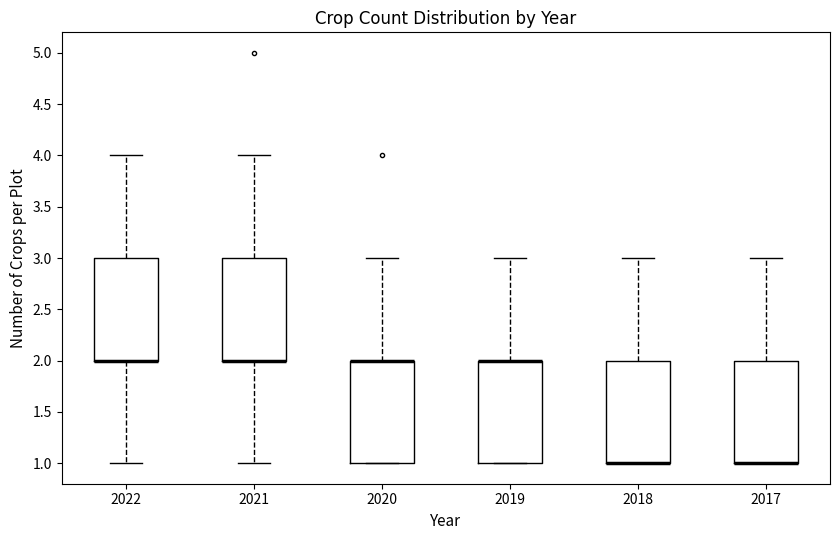

Reading left to right, transcribe this box plot: for each box, give where its median line is, the range the box spans, and where its two whiskers end, as read against the y-axis. The values are not printed on the chart, so give them approximately, as read against the axis.

2022: median 2 (drawn on the box's lower edge), box 2 to 3, whiskers 1 to 4
2021: median 2 (drawn on the box's lower edge), box 2 to 3, whiskers 1 to 4
2020: median 2 (drawn on the box's upper edge), box 1 to 2, whiskers 1 to 3
2019: median 2 (drawn on the box's upper edge), box 1 to 2, whiskers 1 to 3
2018: median 1 (drawn on the box's lower edge), box 1 to 2, whiskers 1 to 3
2017: median 1 (drawn on the box's lower edge), box 1 to 2, whiskers 1 to 3